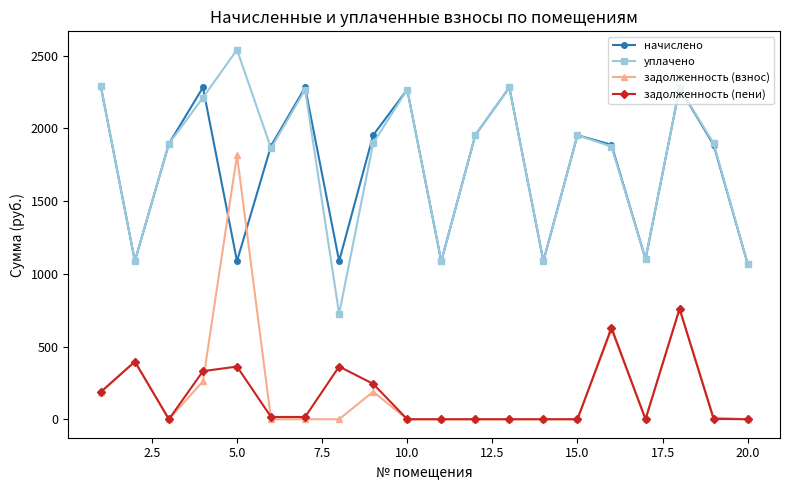

What is the value of the задолженность (взнос) point at the 16th from the left?

617.3